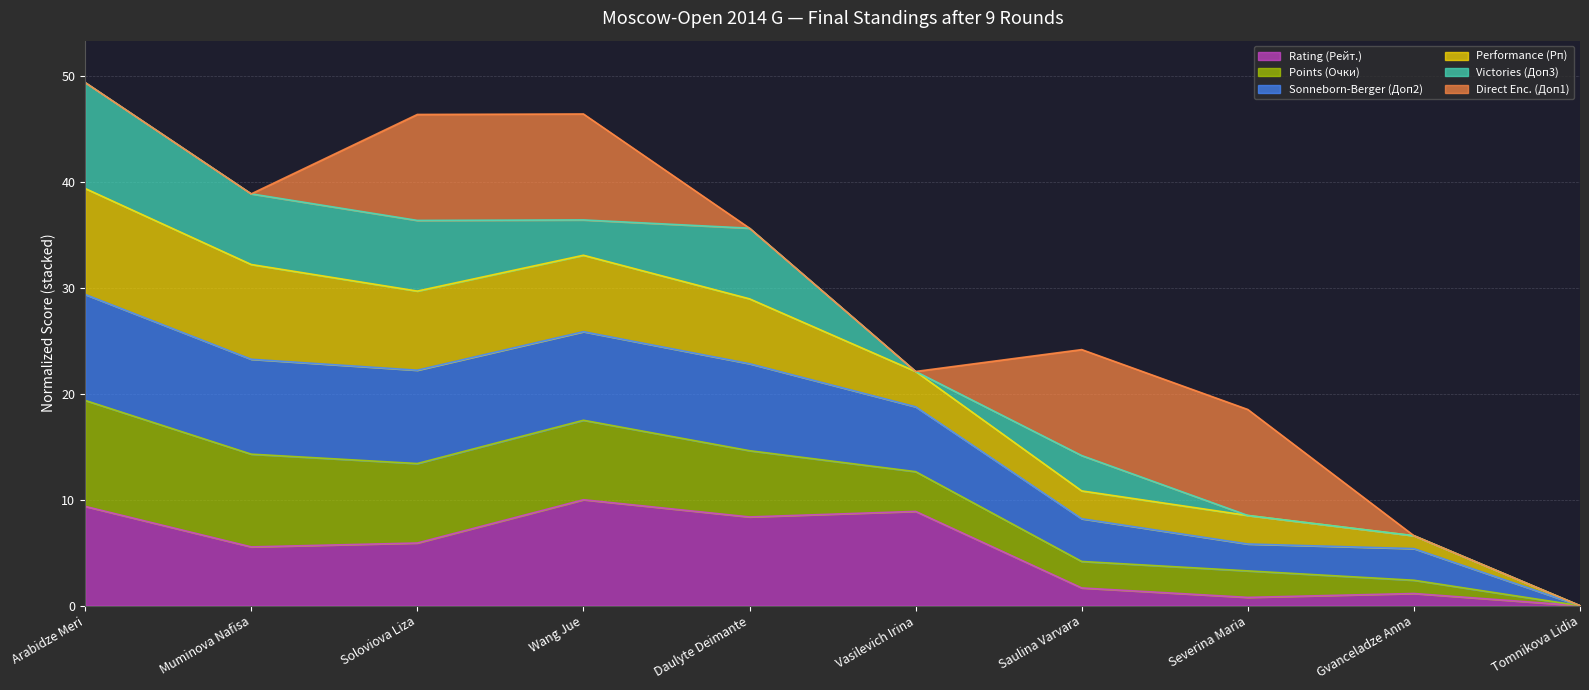

What is the total value across all series at Soloviova Liza?

46.4